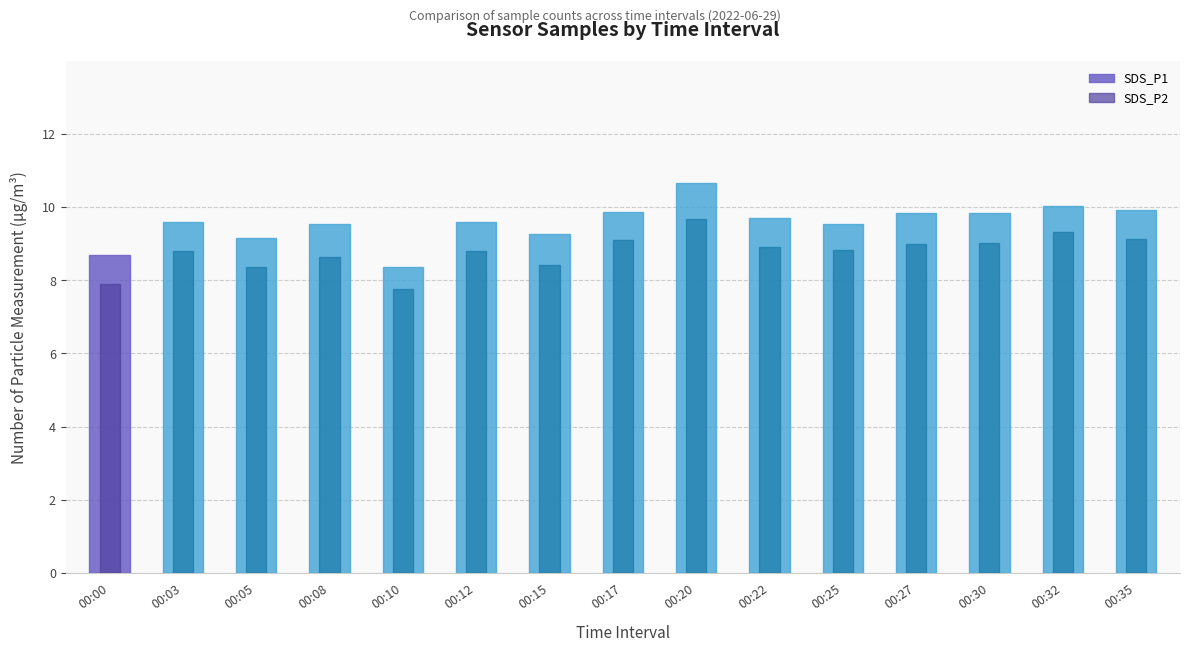

Is the value of SDS_P2 at 00:35 greater than the value of SDS_P1 at 00:00?

Yes